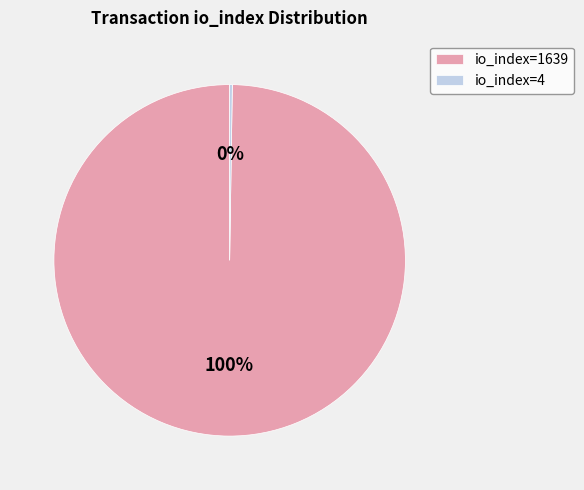

Is it true that io_index=1639 is 100% of the pie?

True